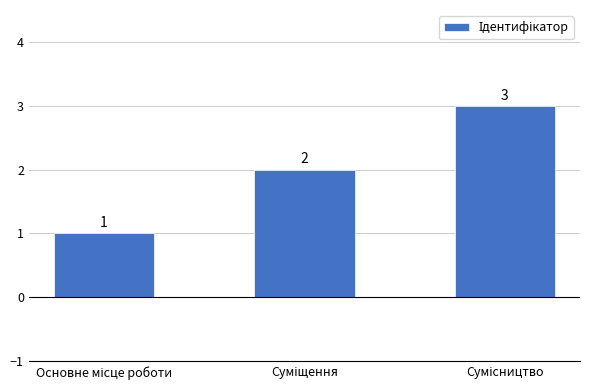

What is the value of the 1st bar from the left?

1